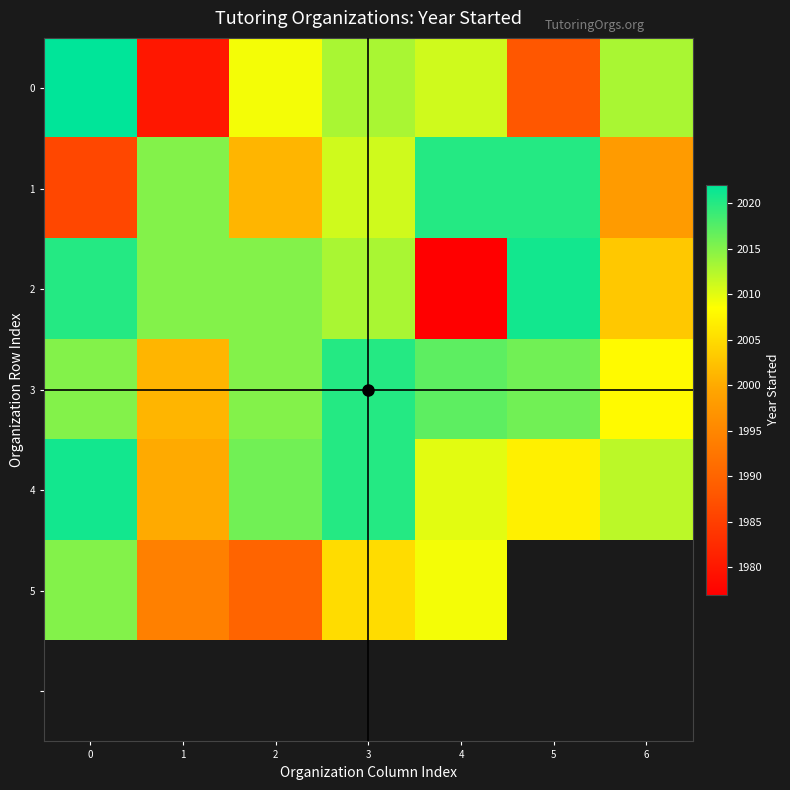

What is the maximum value shown in the chart?

2022.0